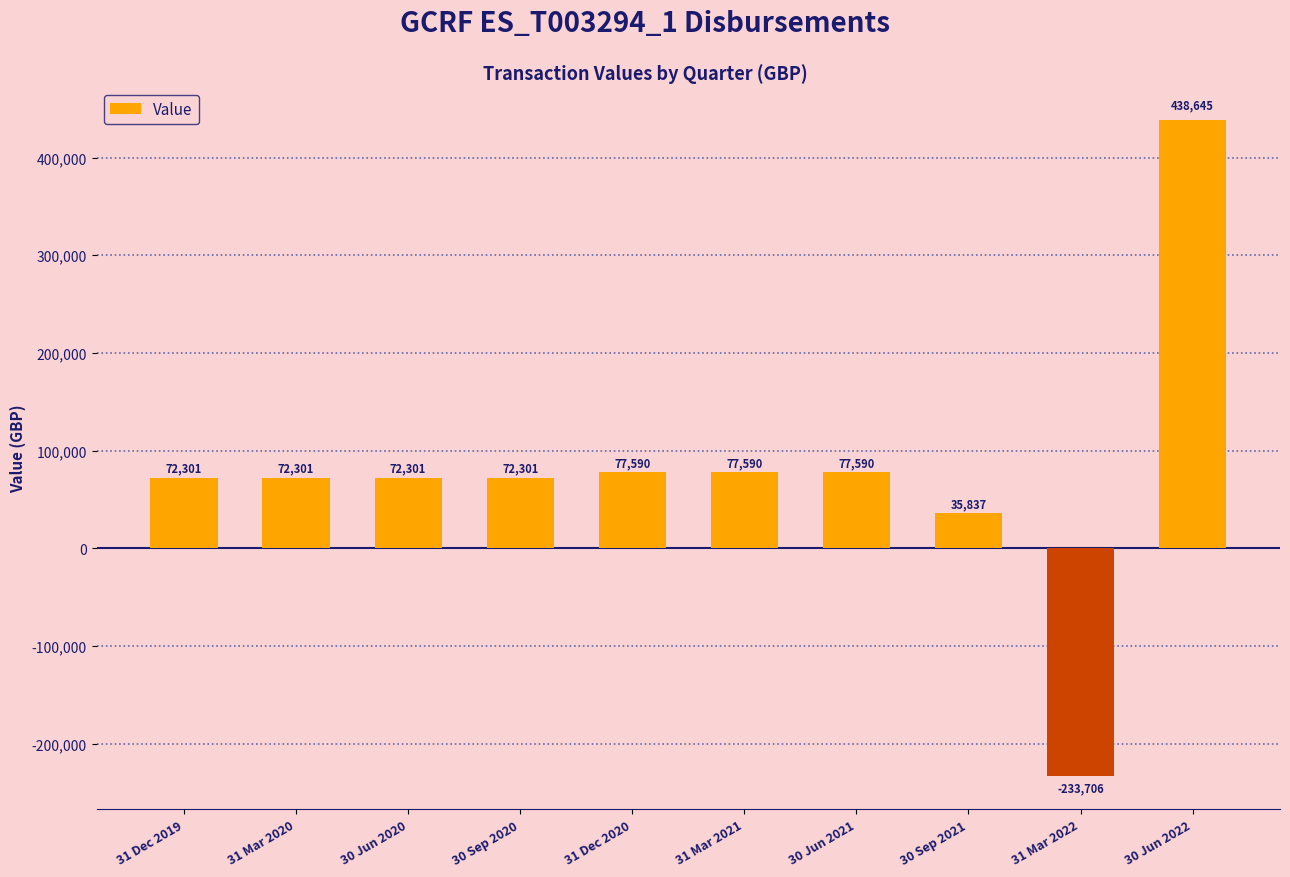

What is the average value?

76274.9